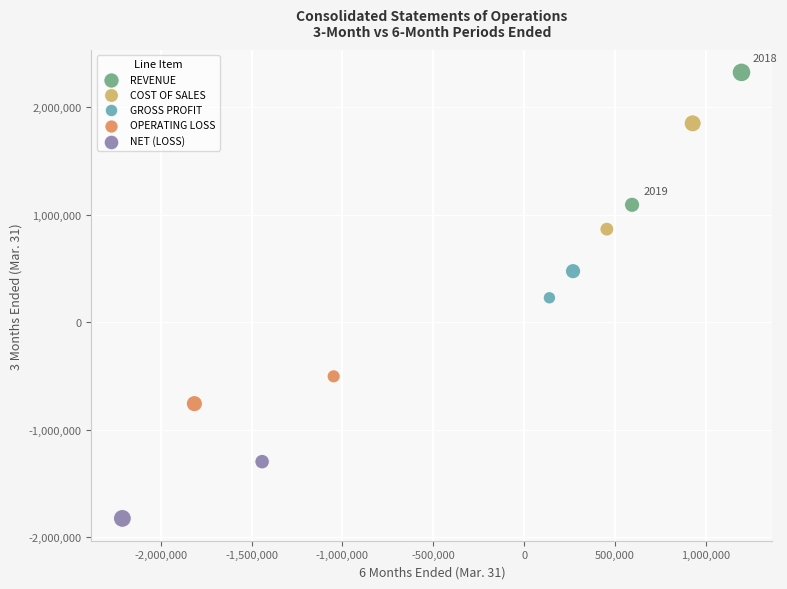

Which series has the largest Y range (max minus min)?

REVENUE